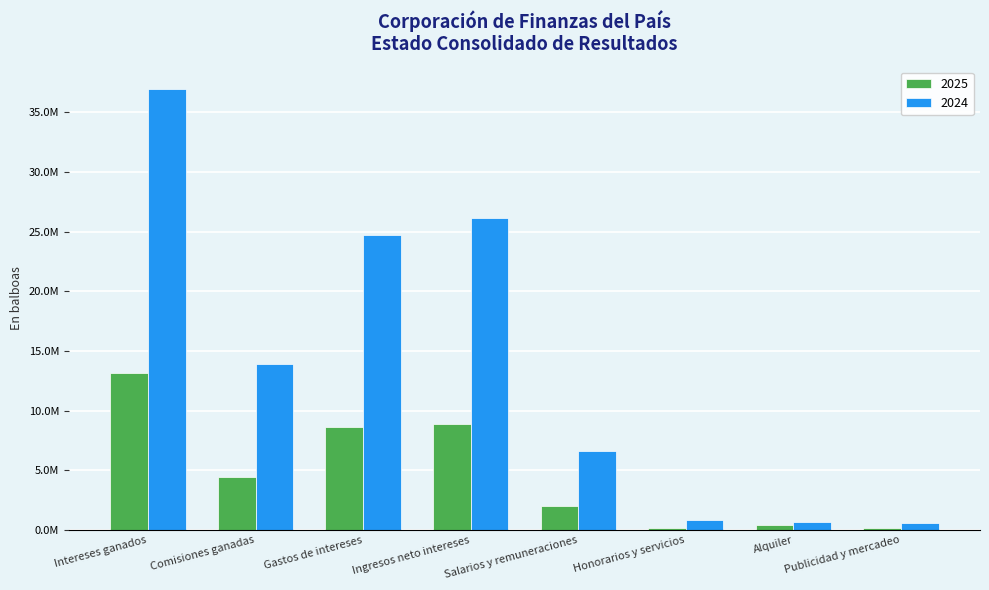

What position from the right is Gastos de intereses?

6